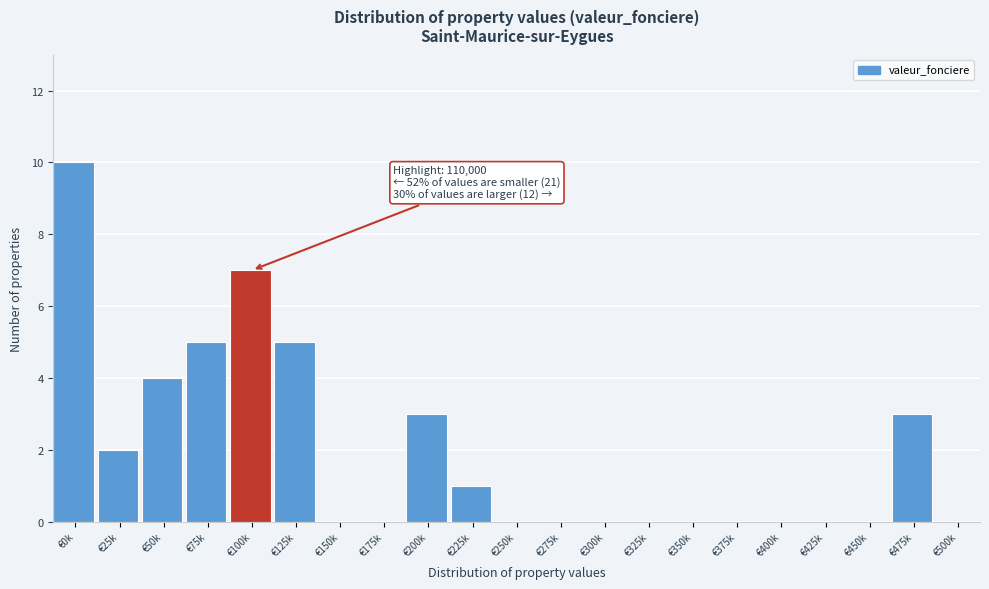

Reading right to left, list all the values displayed in this chart.

€500k=0	€475k=3	€450k=0	€425k=0	€400k=0	€375k=0	€350k=0	€325k=0	€300k=0	€275k=0	€250k=0	€225k=1	€200k=3	€175k=0	€150k=0	€125k=5	€100k=7	€75k=5	€50k=4	€25k=2	€0k=10